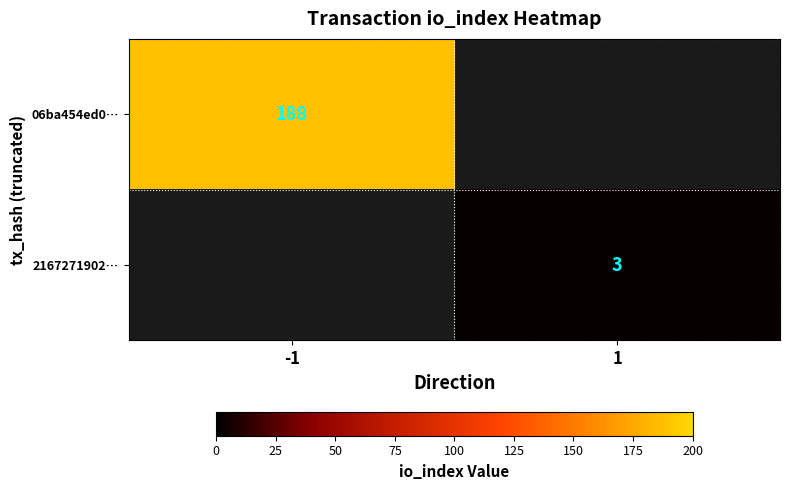

The value of 2167271902… at 1 is 5. True or false?

False